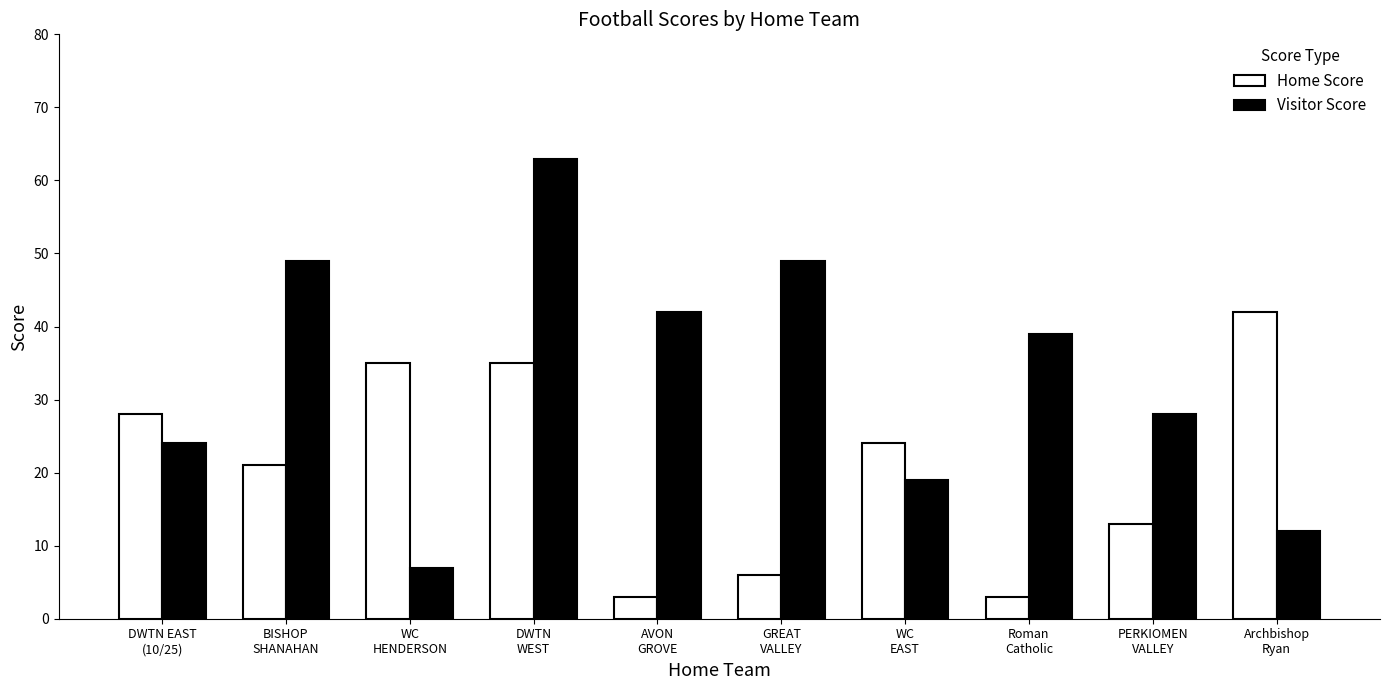

Reading left to right, list all the values displayed in this chart.

Home Score: 28	21	35	35	3	6	24	3	13	42
Visitor Score: 24	49	7	63	42	49	19	39	28	12